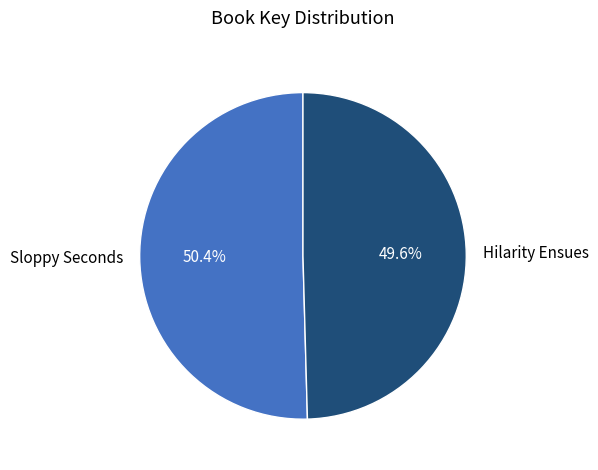

To the nearest percent, what is the combined percentage of Sloppy Seconds and Hilarity Ensues?

100%